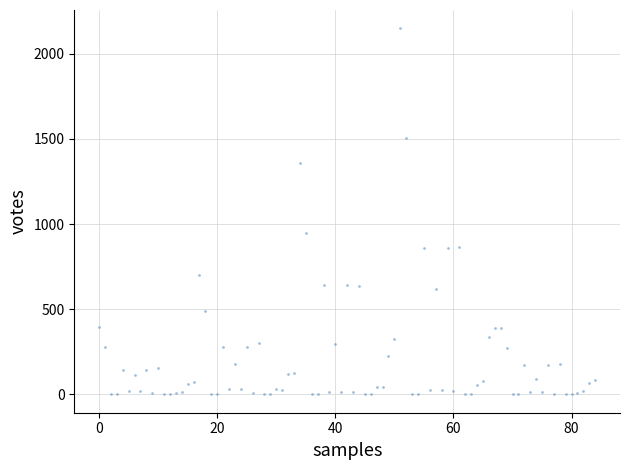

What Y value in the scatter plot is closest to 1075?

950